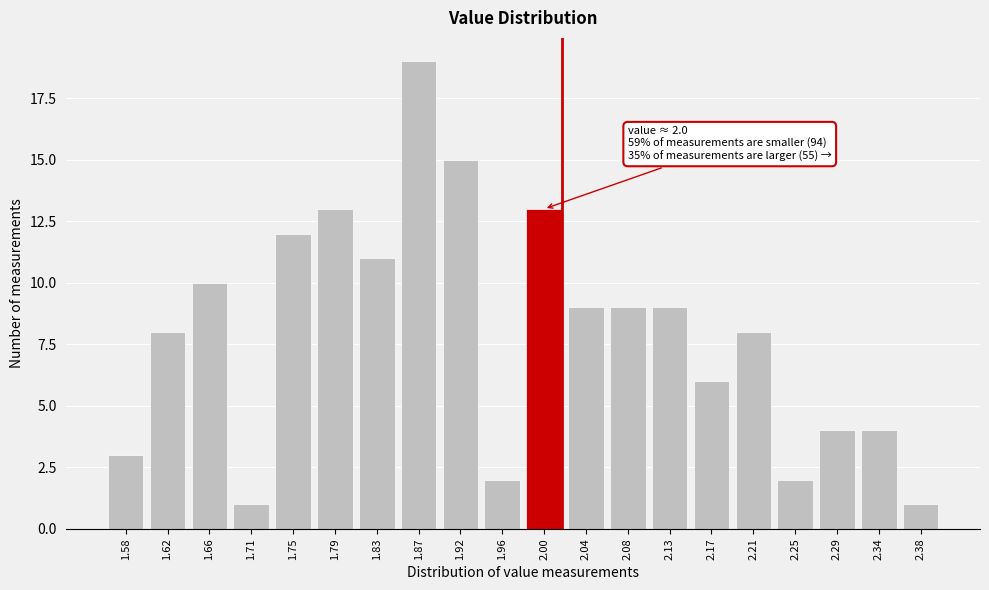

Reading left to right, transcribe all the data shown in this chart.

1.58=3	1.62=8	1.66=10	1.71=1	1.75=12	1.79=13	1.83=11	1.87=19	1.92=15	1.96=2	2.00=13	2.04=9	2.08=9	2.13=9	2.17=6	2.21=8	2.25=2	2.29=4	2.34=4	2.38=1